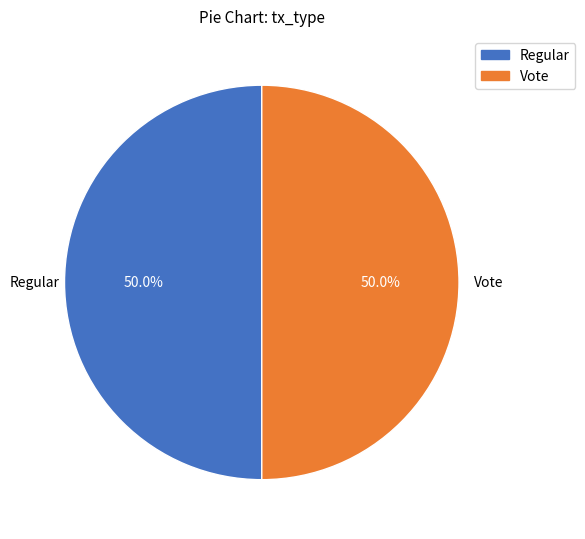

What is the ratio of the value at Regular to the value at Vote?

1.0